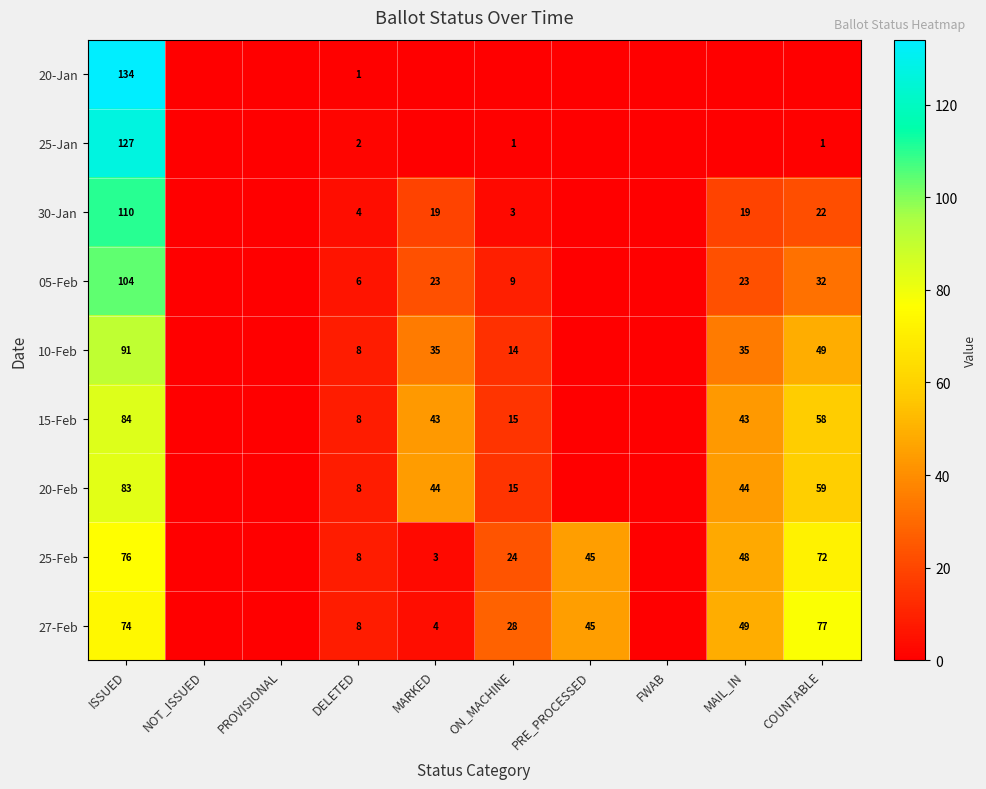

Is it true that 25-Feb equals 13 at MAIL_IN?

False